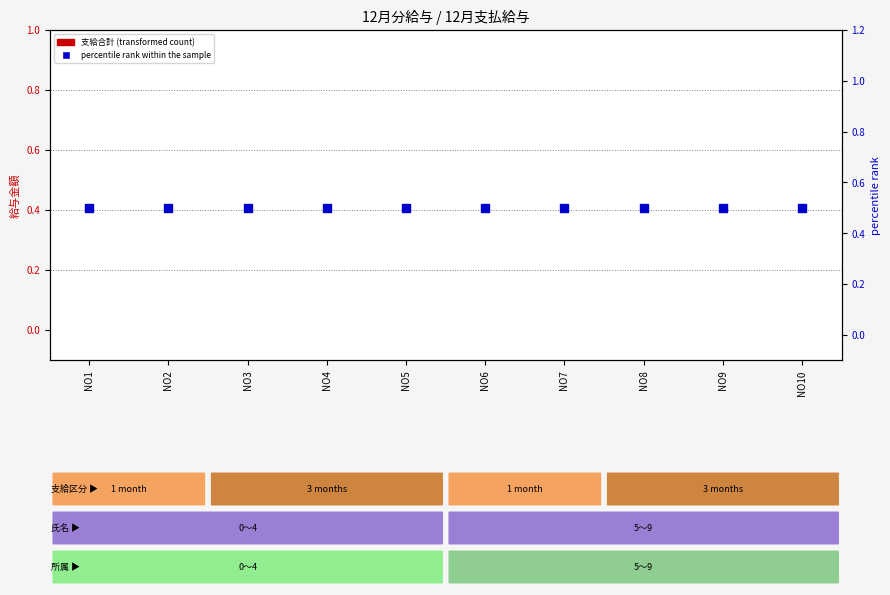

Is the value of percentile rank within the sample at NO4 greater than the value of 支給合計（transformed count） at NO2?

Yes